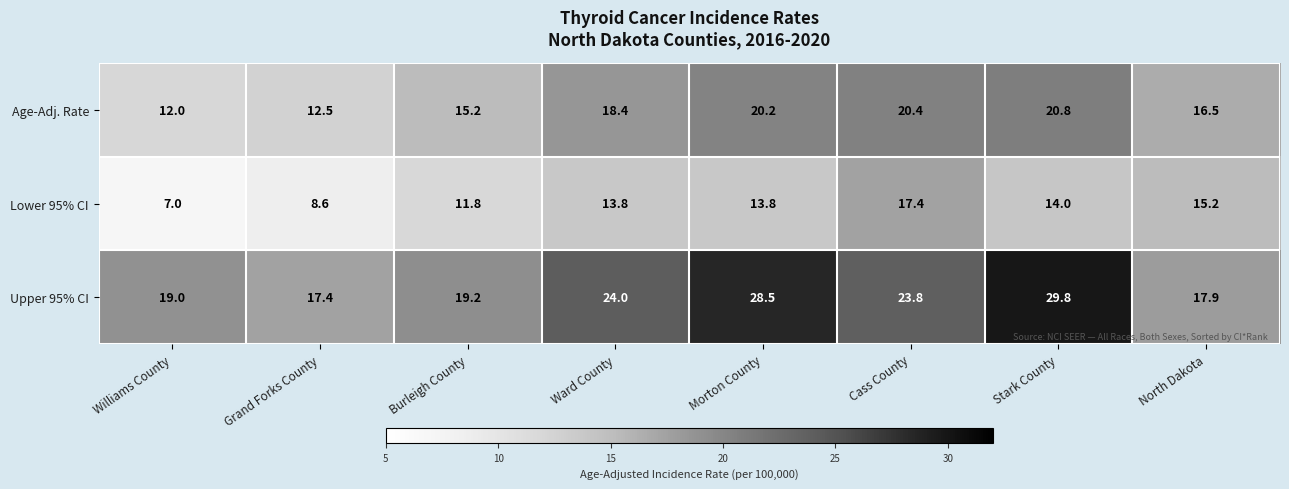

Reading left to right, transcribe all the data shown in this chart.

Age-Adj. Rate: 12.0	12.5	15.2	18.4	20.2	20.4	20.8	16.5
Lower 95% CI: 7.0	8.6	11.8	13.8	13.8	17.4	14.0	15.2
Upper 95% CI: 19.0	17.4	19.2	24.0	28.5	23.8	29.8	17.9